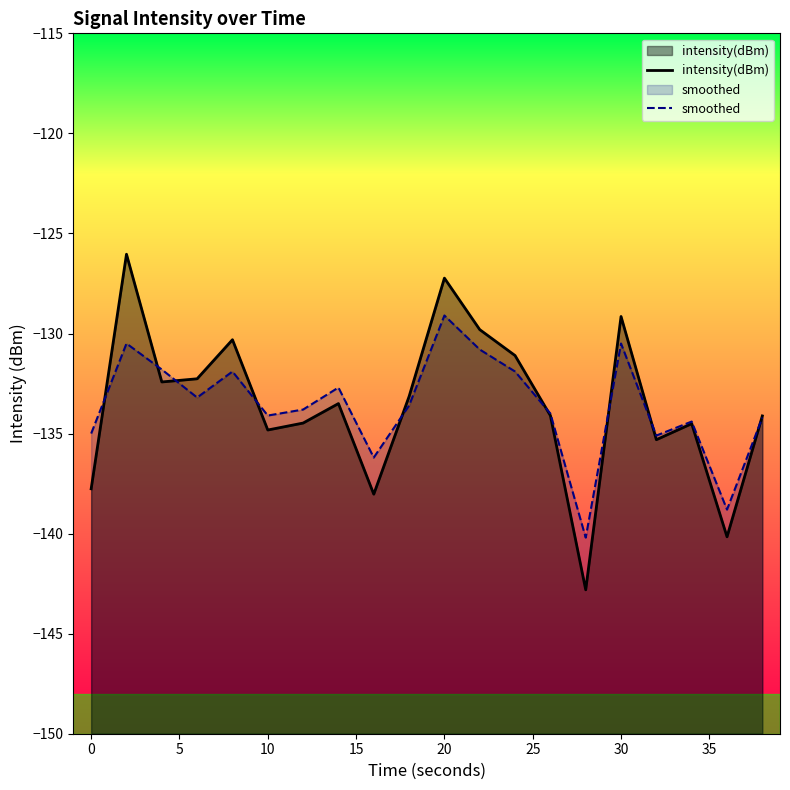

Which category has the highest value in the smoothed series?

20